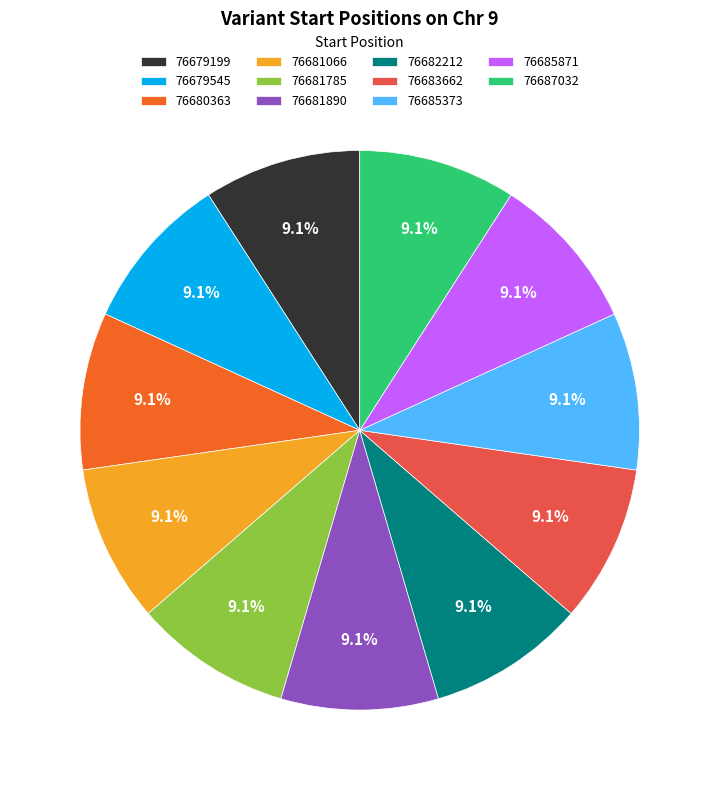

Count the number of slices in the pie.

11